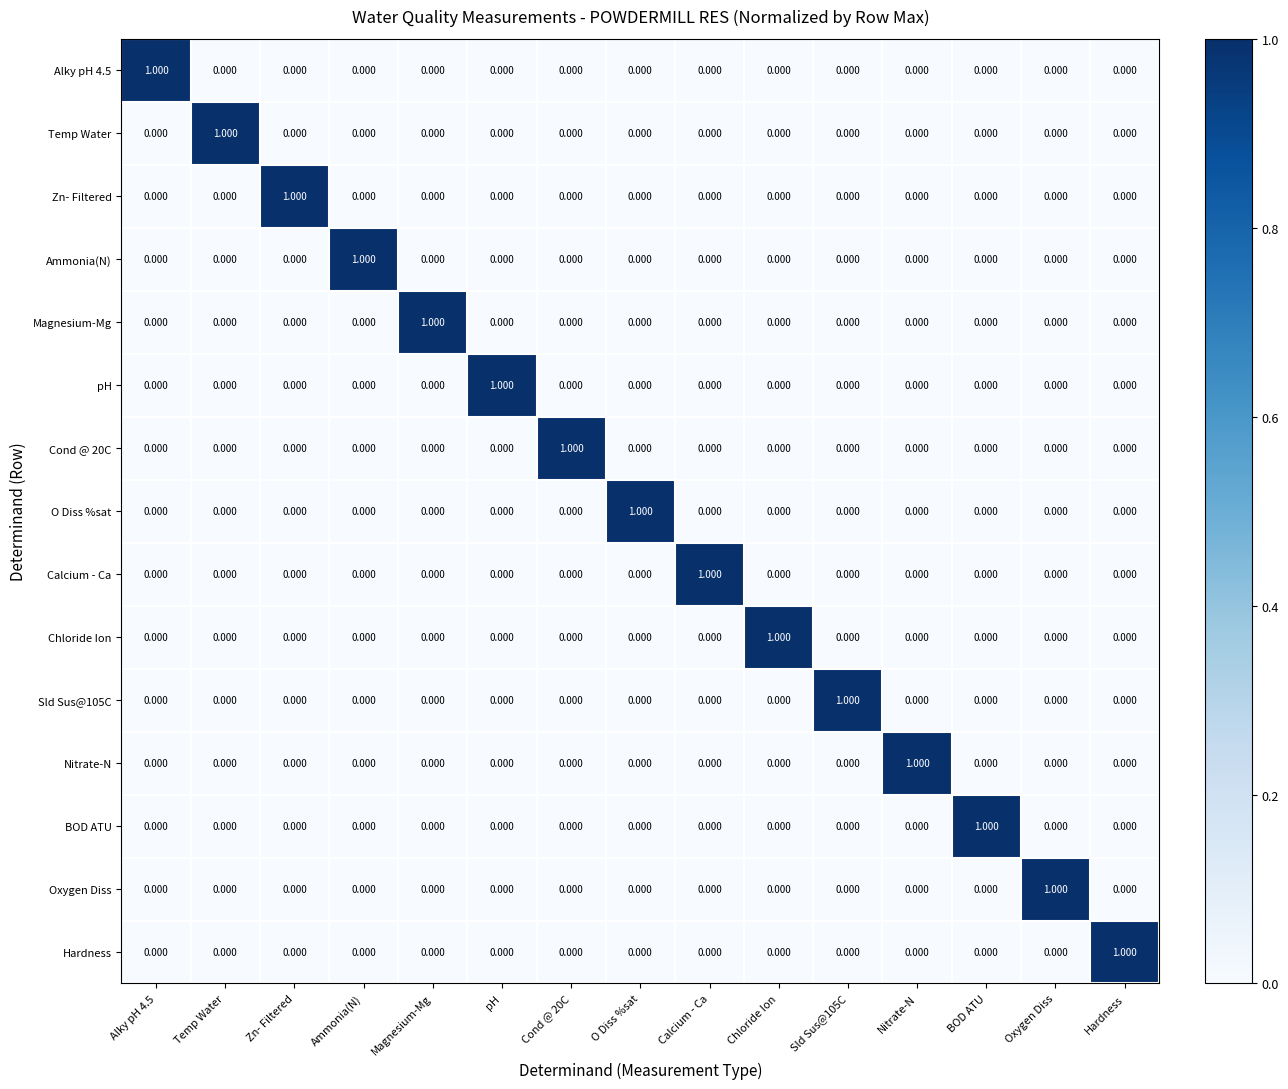

How many values in the Alky pH 4.5 series exceed 0?

1